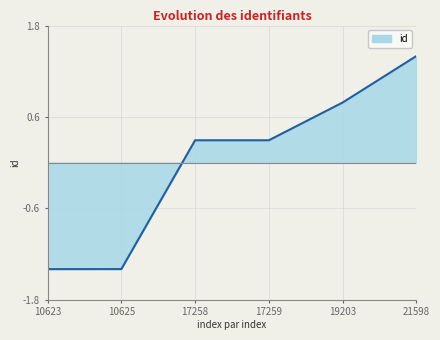

Read the value at 10623.

-1.4